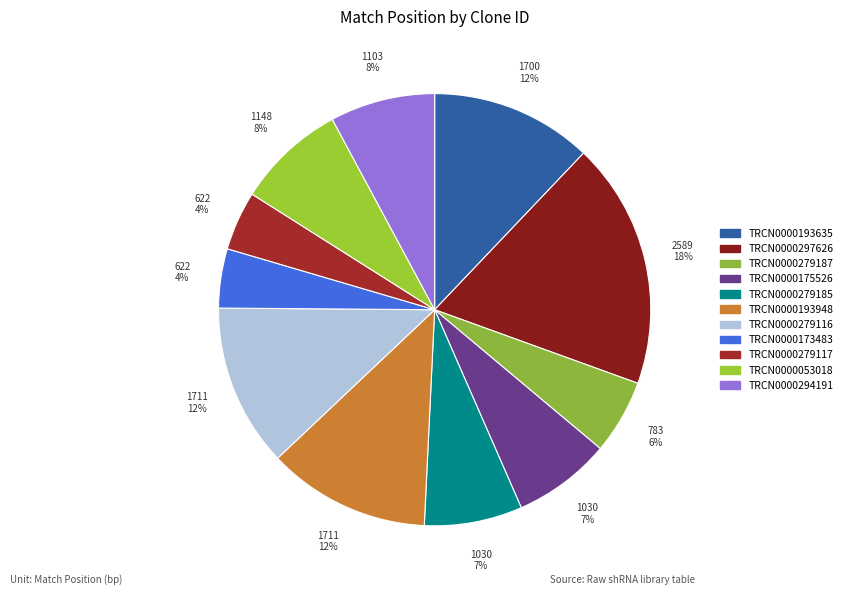

Between TRCN0000193948 and TRCN0000279187, which is larger?

TRCN0000193948